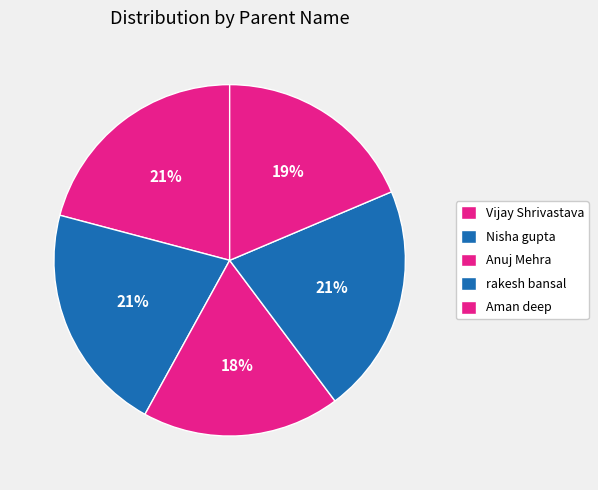

True or false: rakesh bansal accounts for 21% of the total.

True